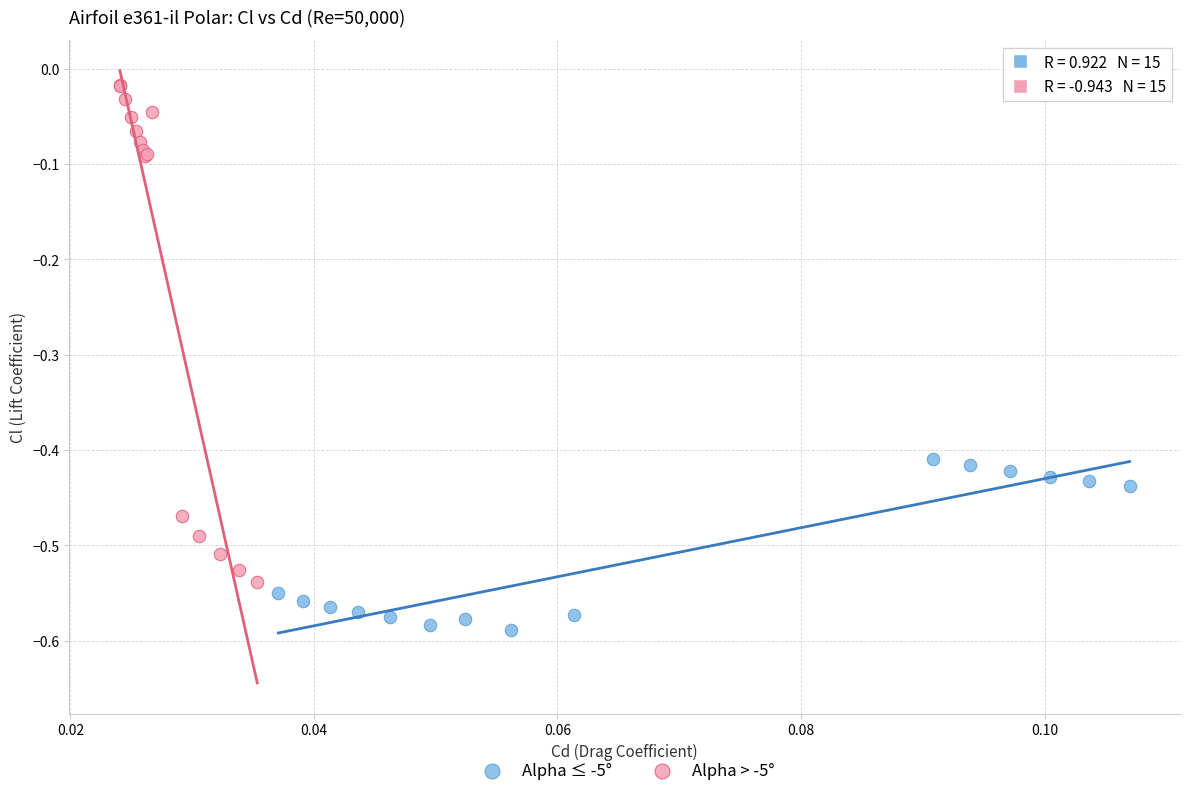

Which series has the largest Y range (max minus min)?

Alpha > -5°